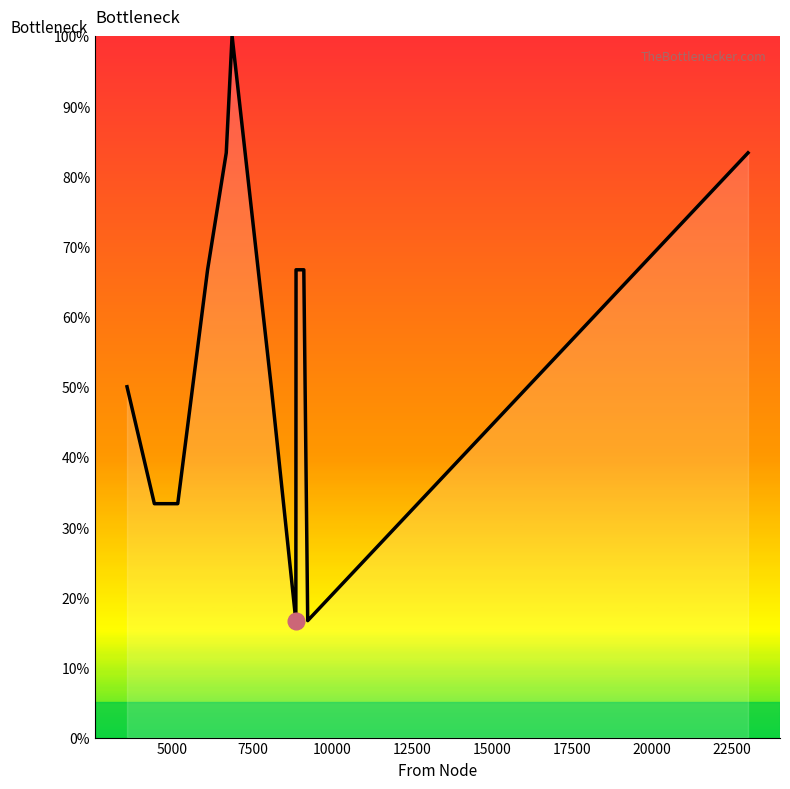

What is the greatest value displayed?

100.0